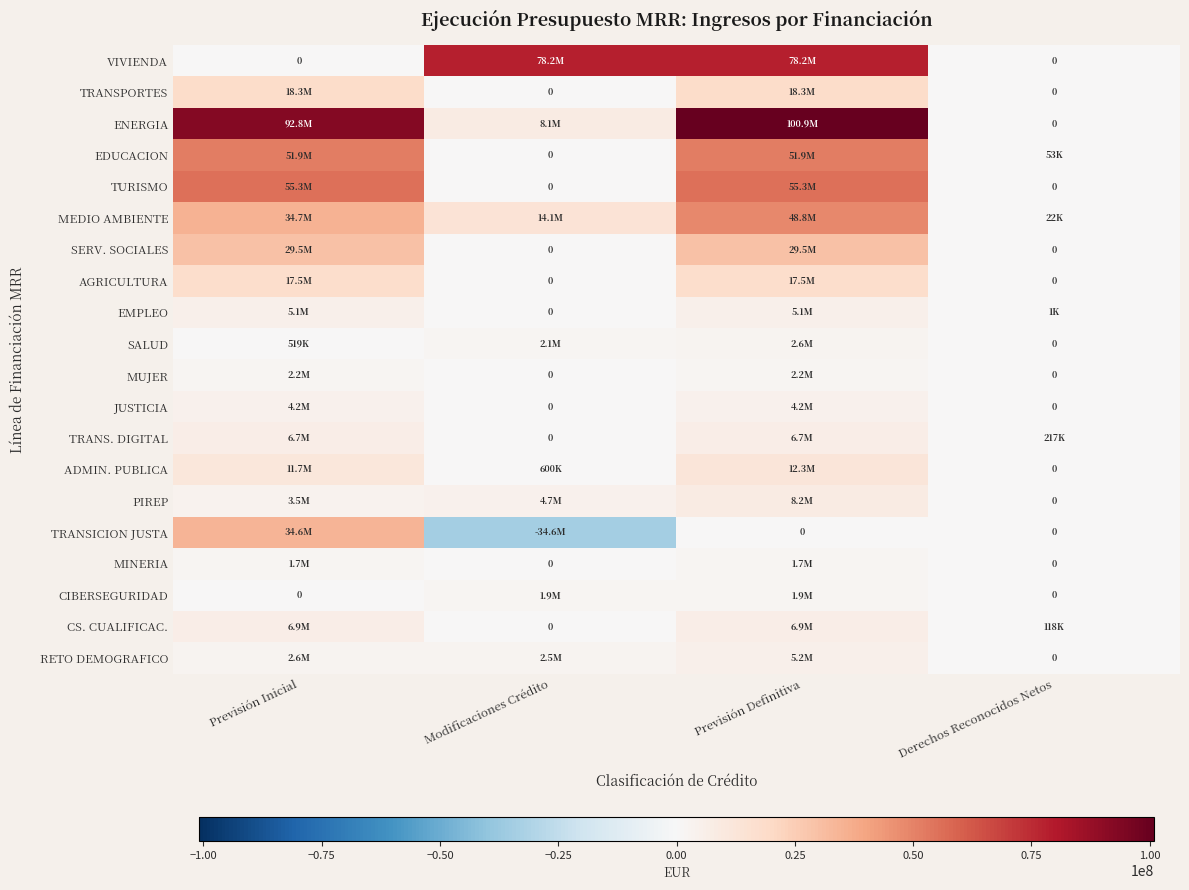

Is it true that MUJER equals 0.0 at Derechos Reconocidos Netos?

True